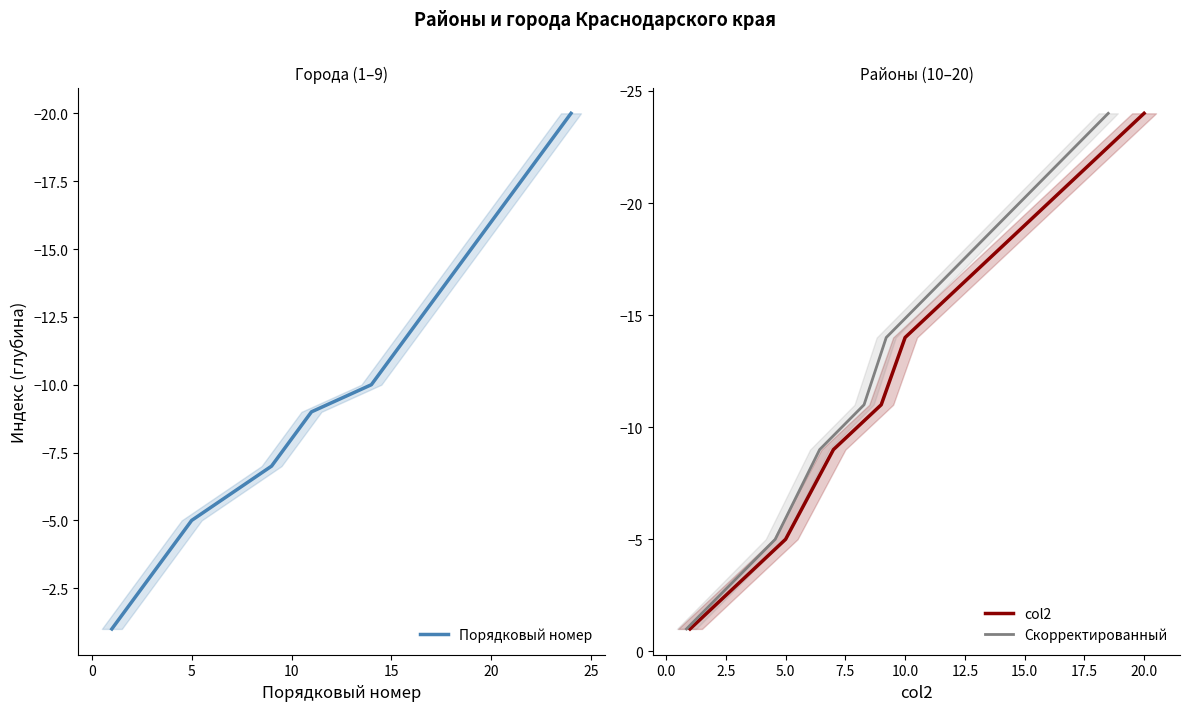

The value of col2 at 15.0 is -19. True or false?

True